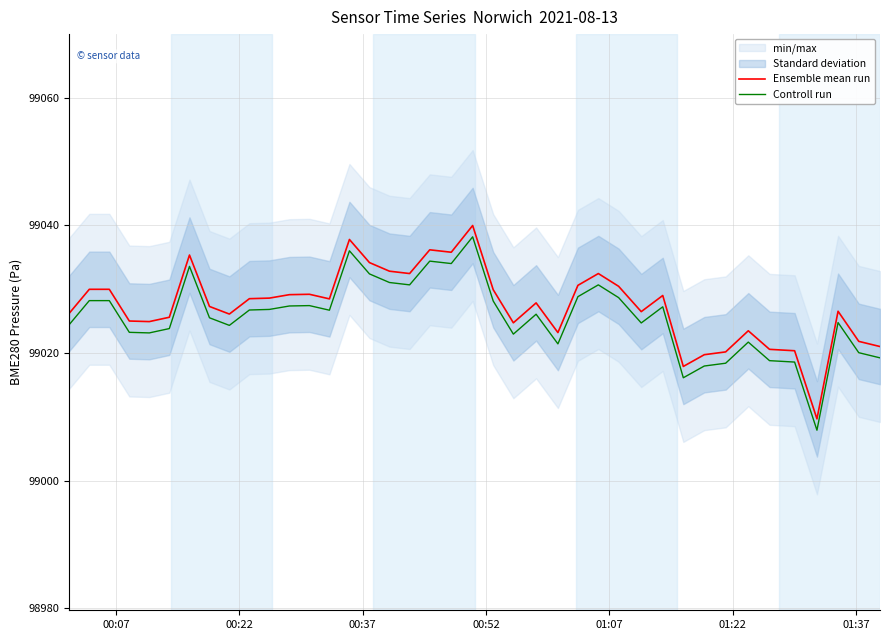

Which series has the largest range (max minus min)?

Ensemble mean run